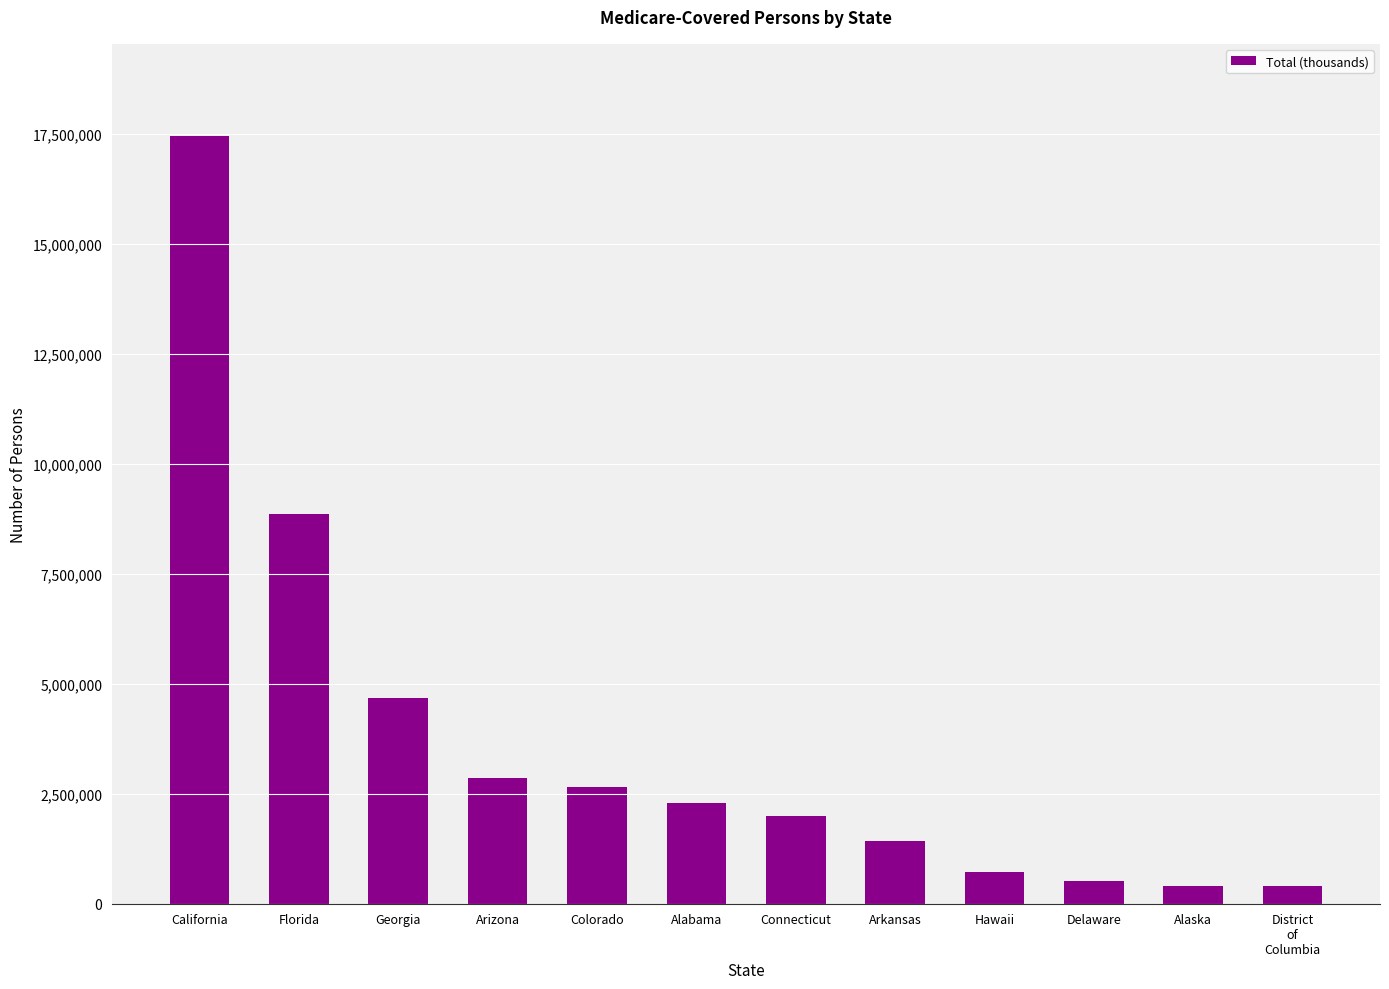

Where does the data first go above 2281500?

California